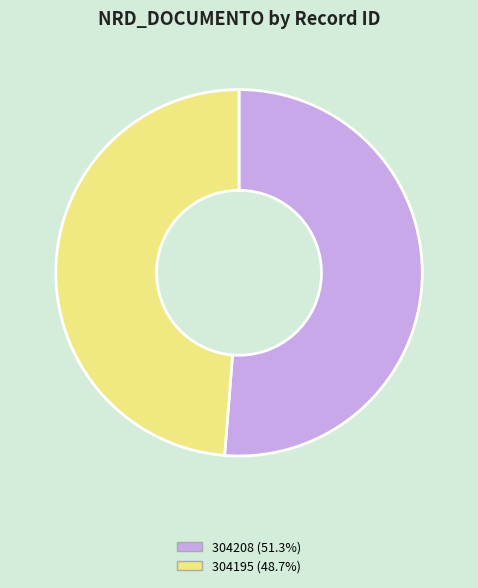

How many slices are in this pie chart?

2